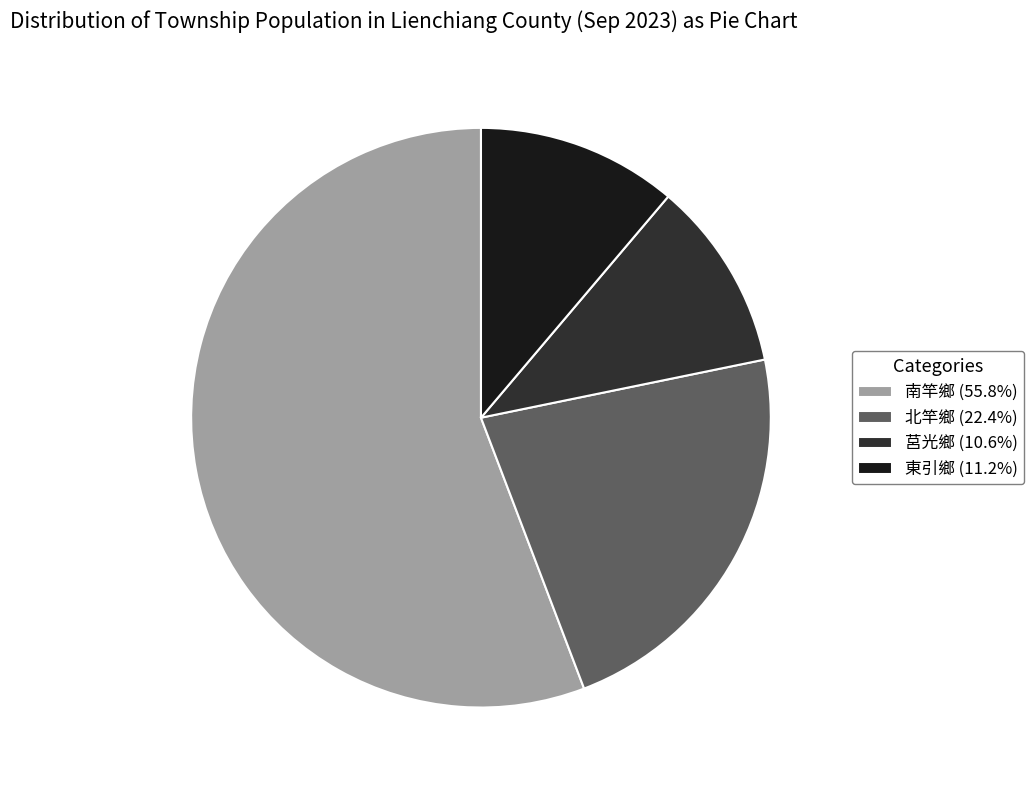

Count the number of slices in the pie.

4